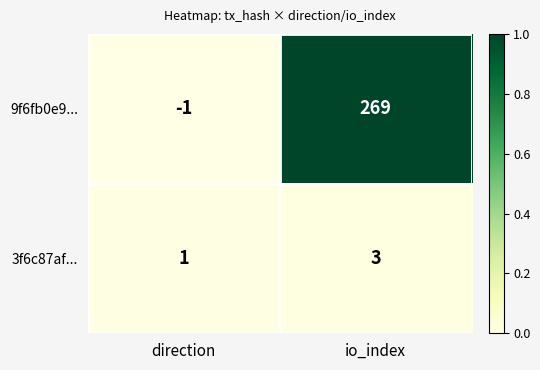

The value of 9f6fb0e9... at direction is -1. True or false?

True